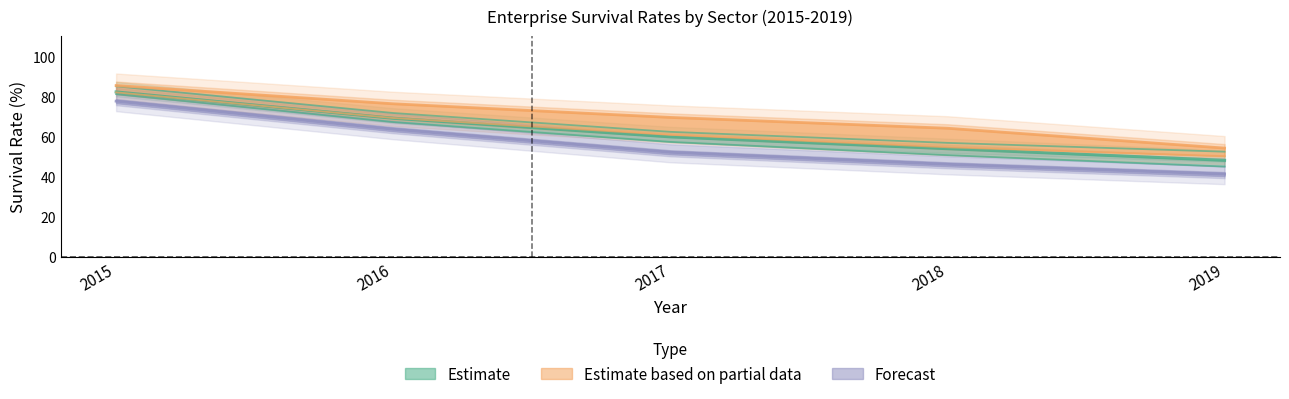

True or false: Real estate and Trade intersect in this chart.

False